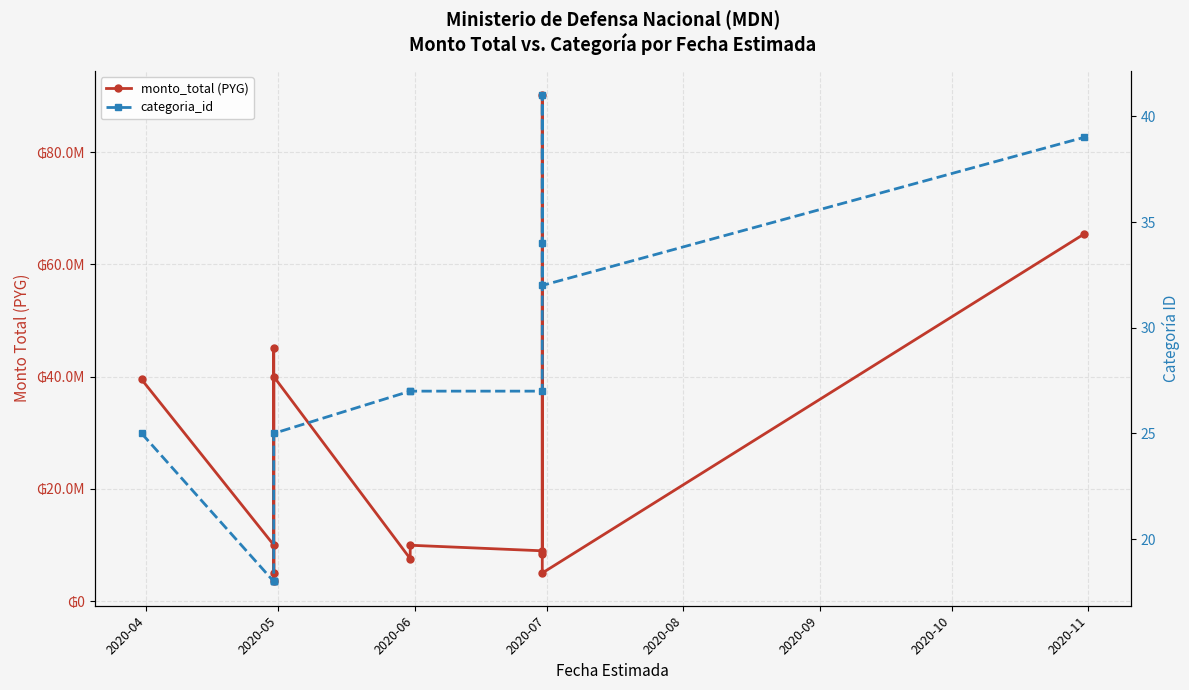

In categoria_id, how many points are higher than both neighbors (excluding endpoints)?

1